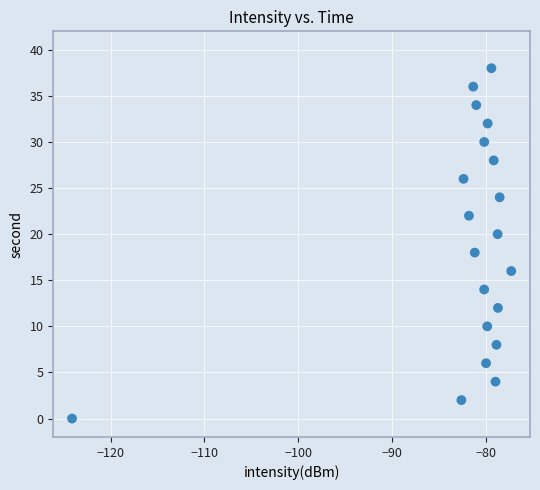

What is the range of Y values (max minus min)?

38